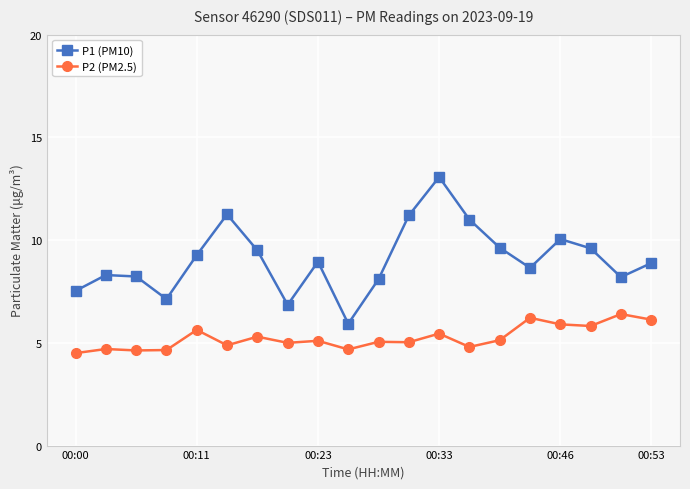

Count the number of categories in the chart.

20